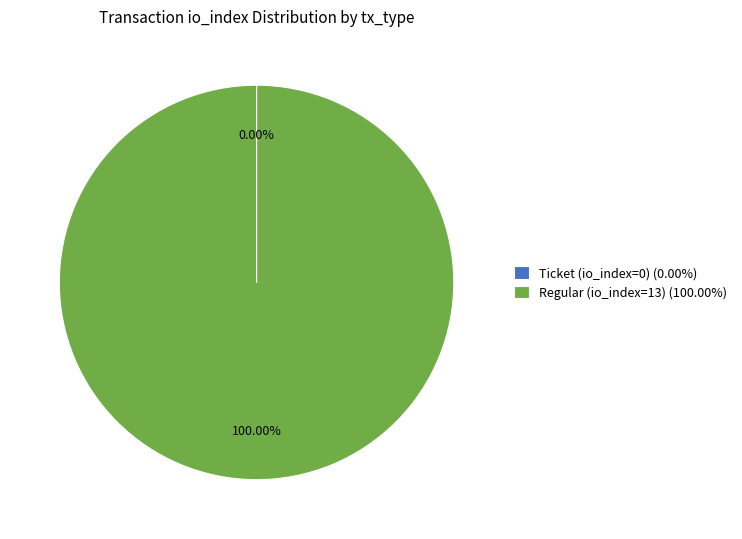

Which category has the biggest portion of the pie?

Regular